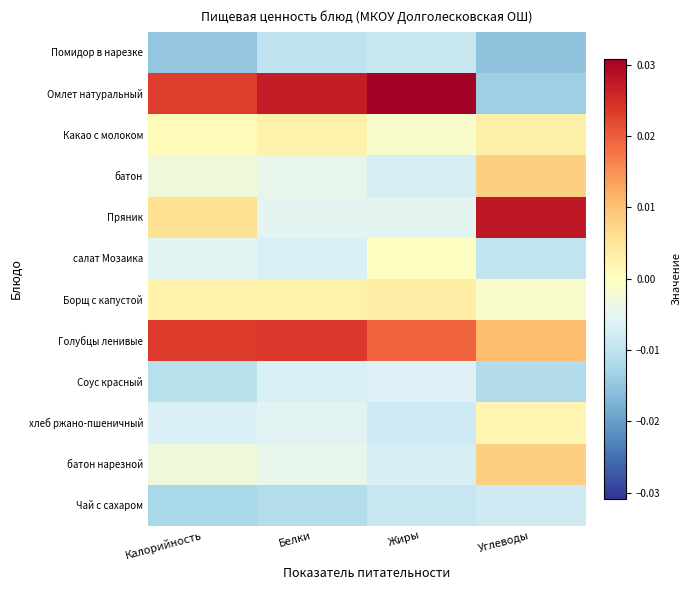

At which category is the sum across all series the highest?

Жиры